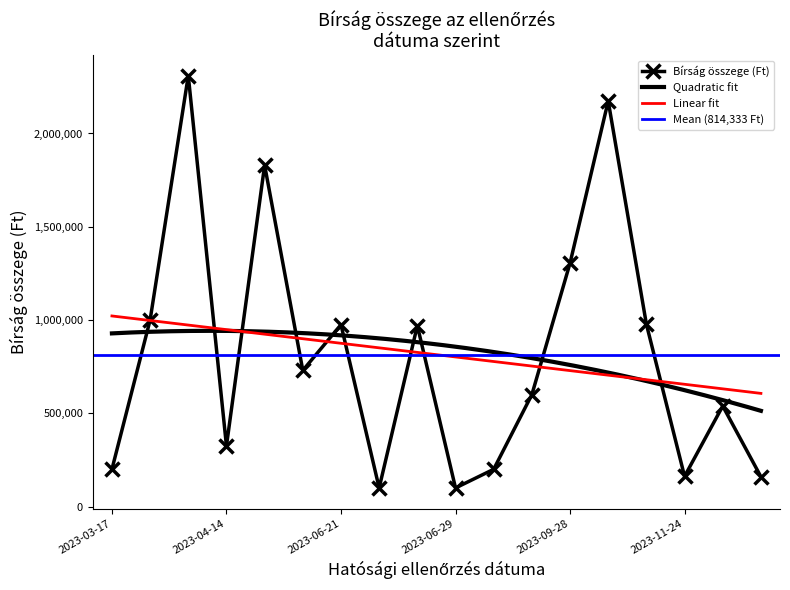

The value at 2023-06-08 is 3085445. True or false?

False